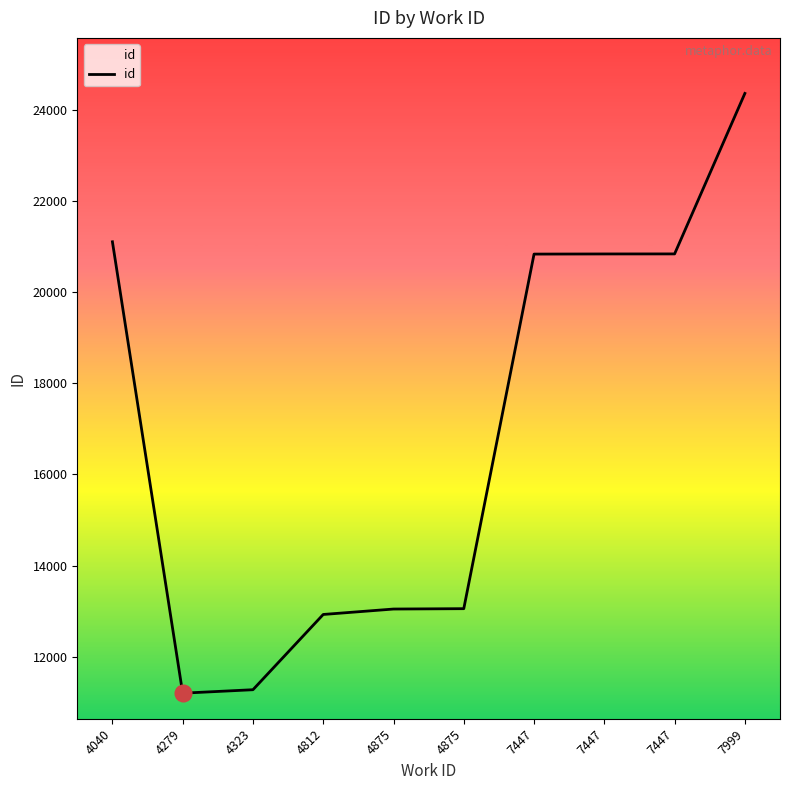

List the labels in order of value, largest first.

7999, 4040, 7447, 7447, 7447, 4875, 4875, 4812, 4323, 4279